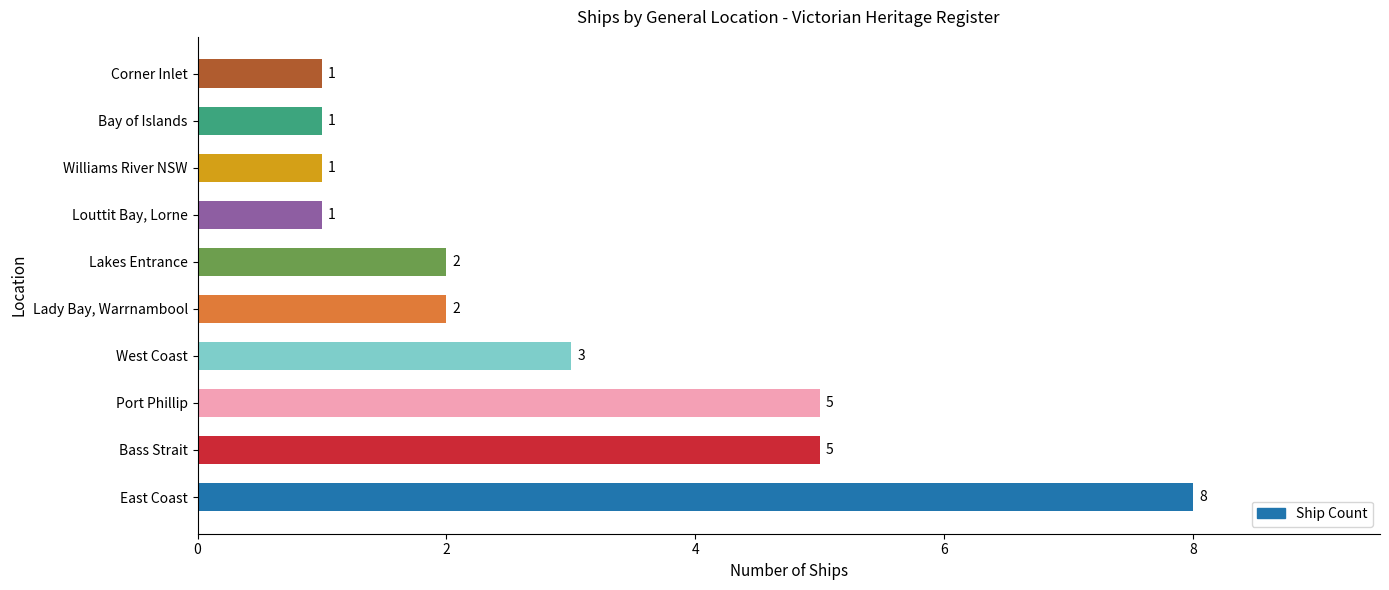

What is the difference between the maximum and second lowest values?

7